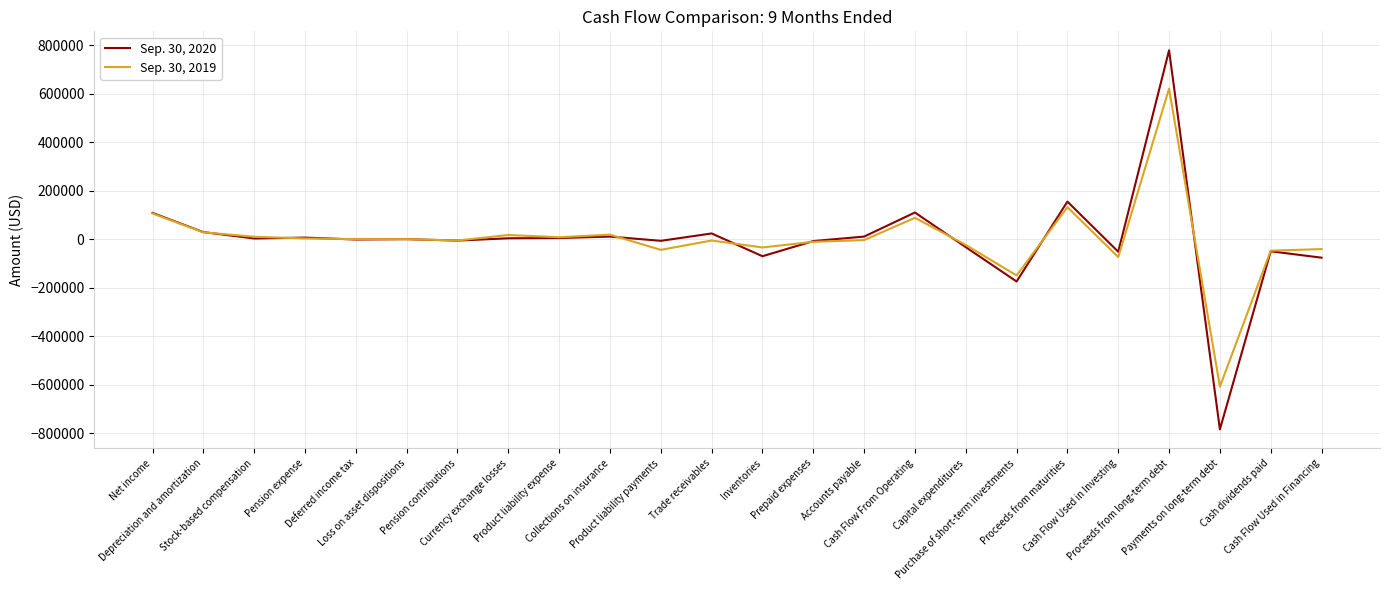

What is the sum of the Sep. 30, 2020 values at Pension expense and Cash Flow From Operating?

116802